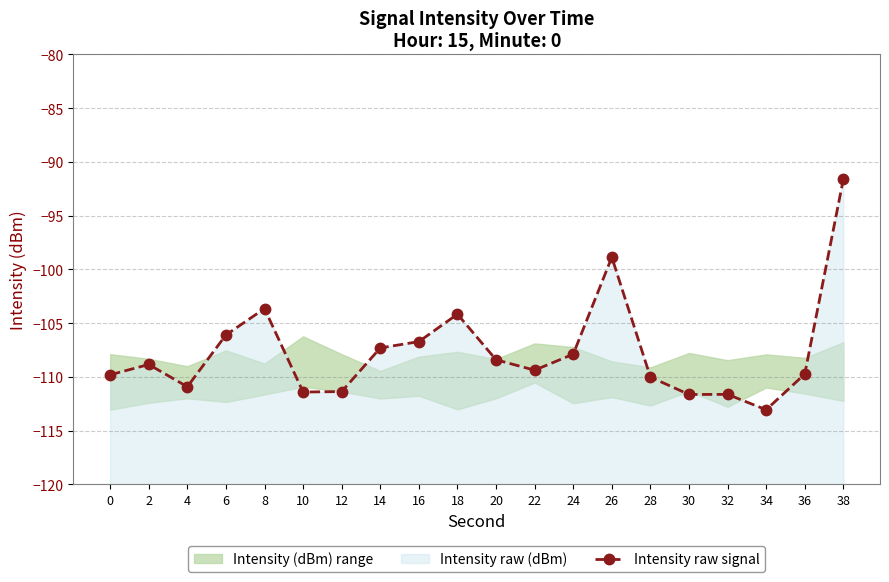

Does the chart have visible grid lines?

Yes